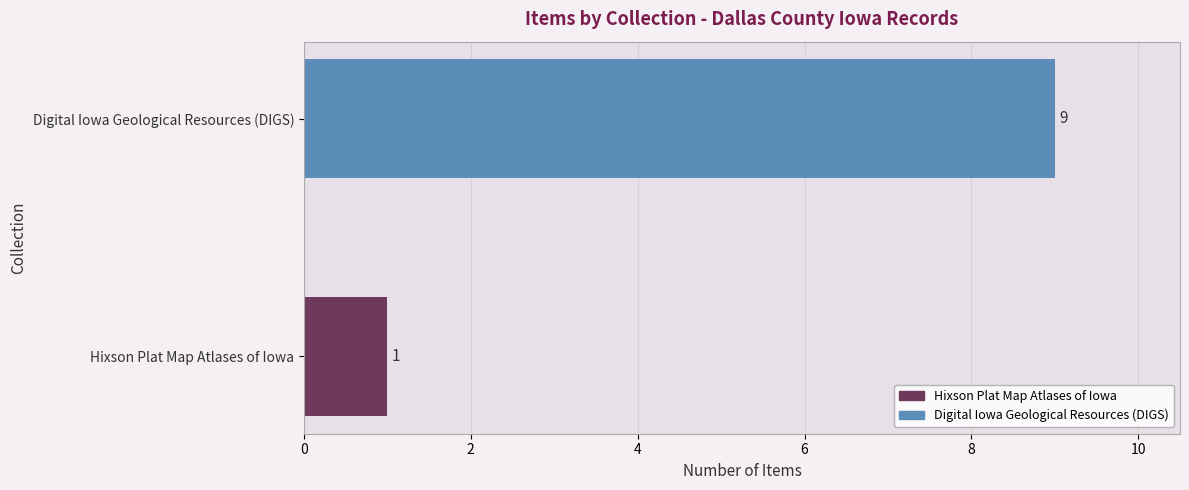

What is the change in value from Hixson Plat Map Atlases of Iowa to Digital Iowa Geological Resources (DIGS)?

+8